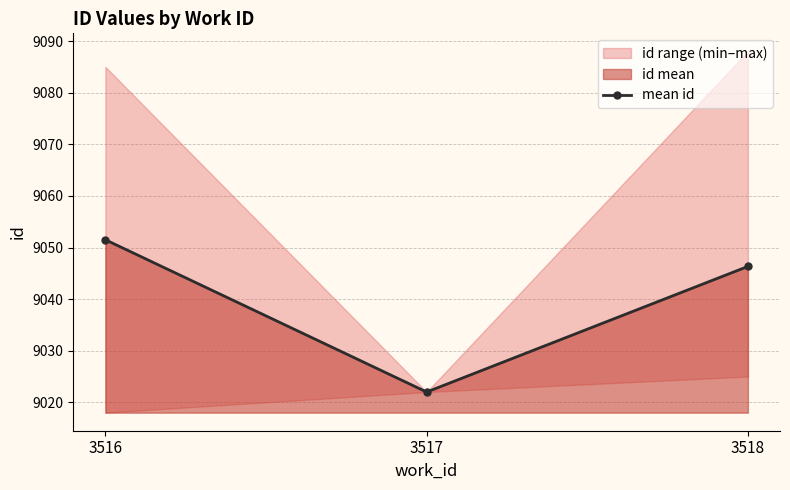

Reading right to left, transcribe all the data shown in this chart.

3518=9046.3	3517=9022.0	3516=9051.5